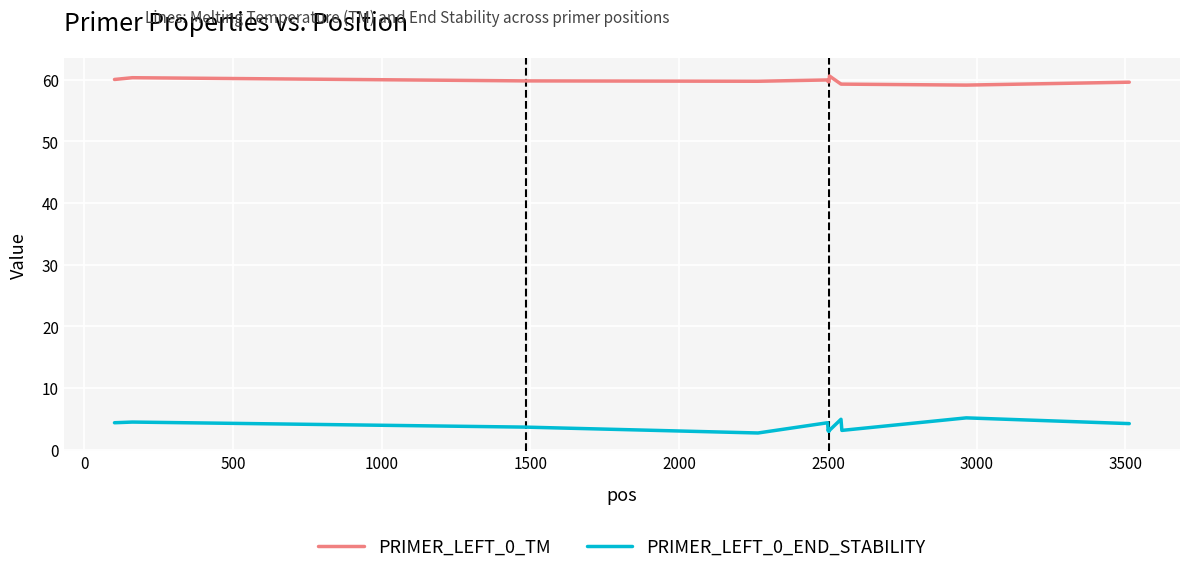

Which series has the largest total across all categories?

PRIMER_LEFT_0_TM